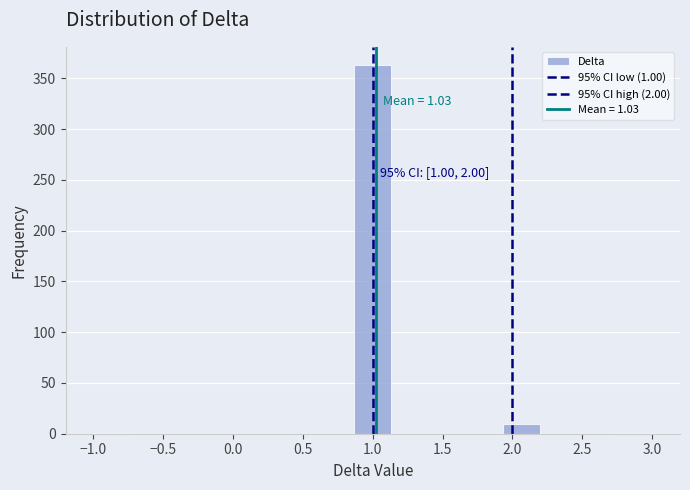

Which range on the x-axis has the tallest bar?

0.85 to 1.15